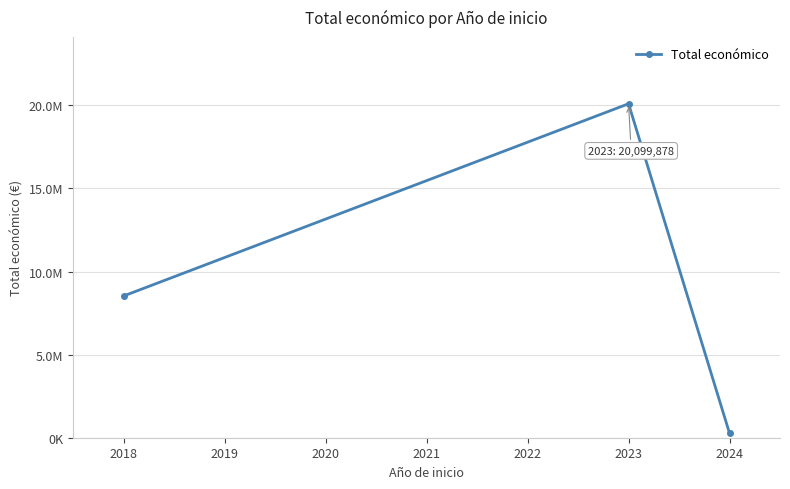

What is the difference between the second highest and minimum values?

8263248